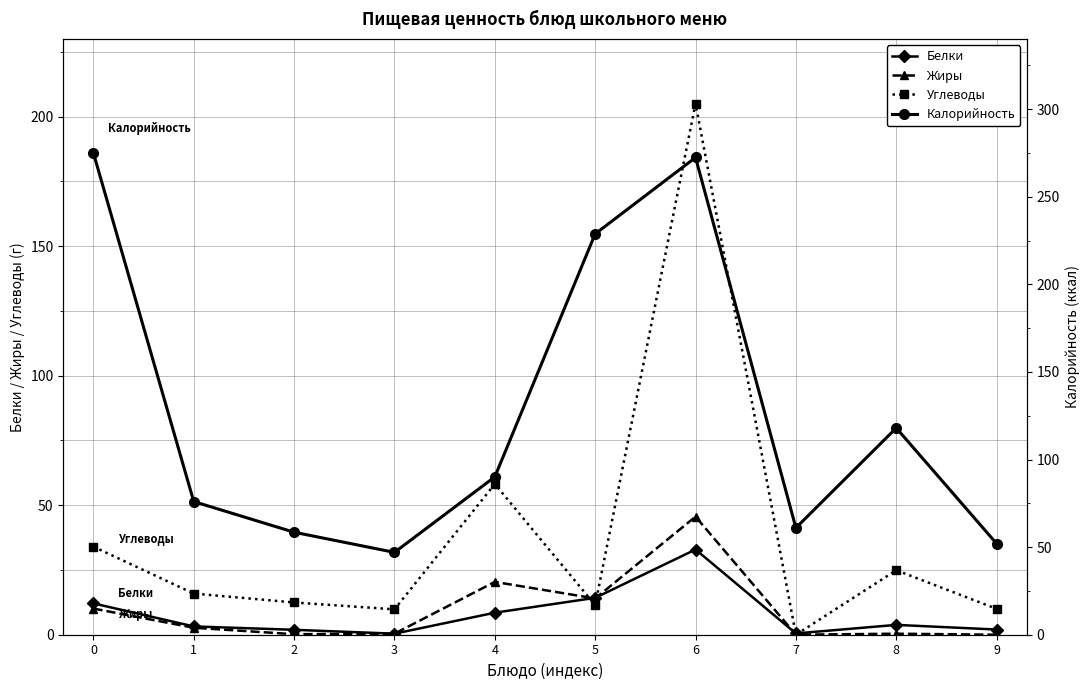

What are all the series names shown in the legend?

Белки, Жиры, Углеводы, Калорийность